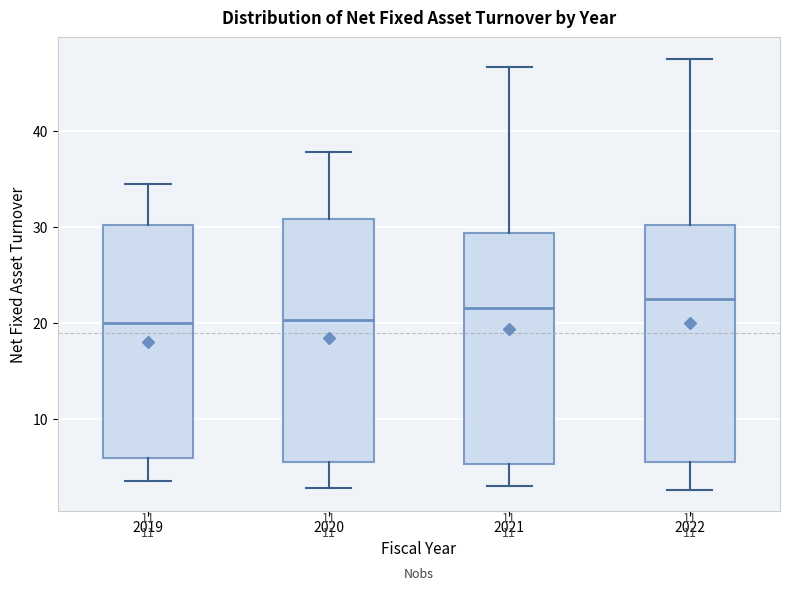

Reading left to right, transcribe this box plot: for each box, give where its median line is, the range the box spans, and where its two whiskers end, as read against the y-axis. The values are not printed on the chart, so give them approximately, as read against the axis.

2019: median 20, box 6 to 30, whiskers 4 to 34
2020: median 20, box 6 to 31, whiskers 3 to 38
2021: median 22, box 5 to 29, whiskers 3 to 47
2022: median 22, box 5 to 30, whiskers 3 to 48